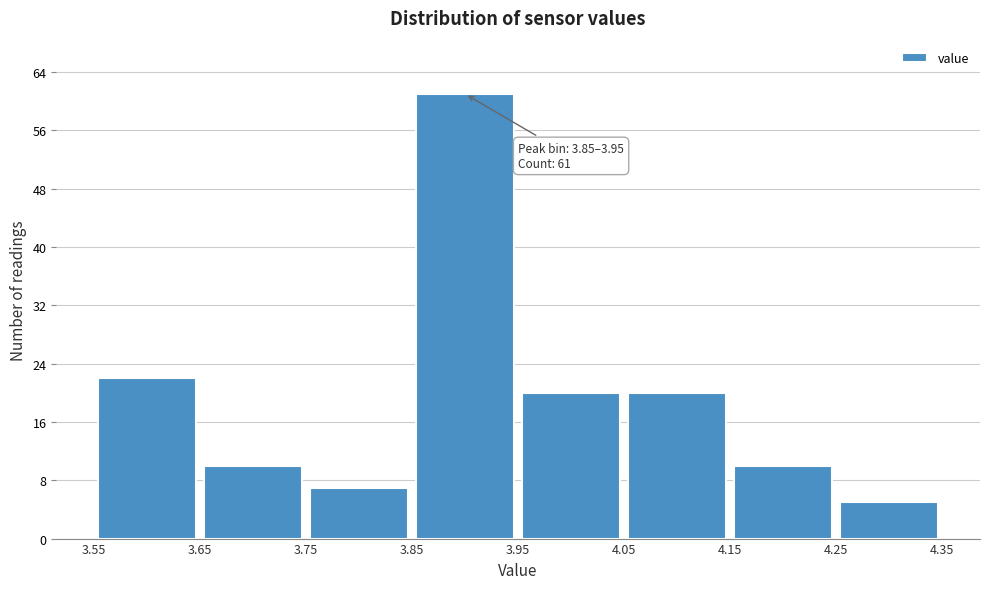

Which range on the x-axis has the tallest bar?

3.85 to 3.95